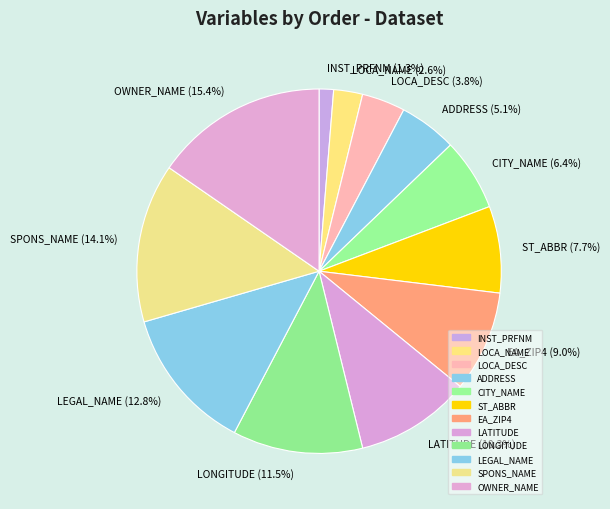

Approximately how many times larger is the value at CITY_NAME compared to LATITUDE?

0.6